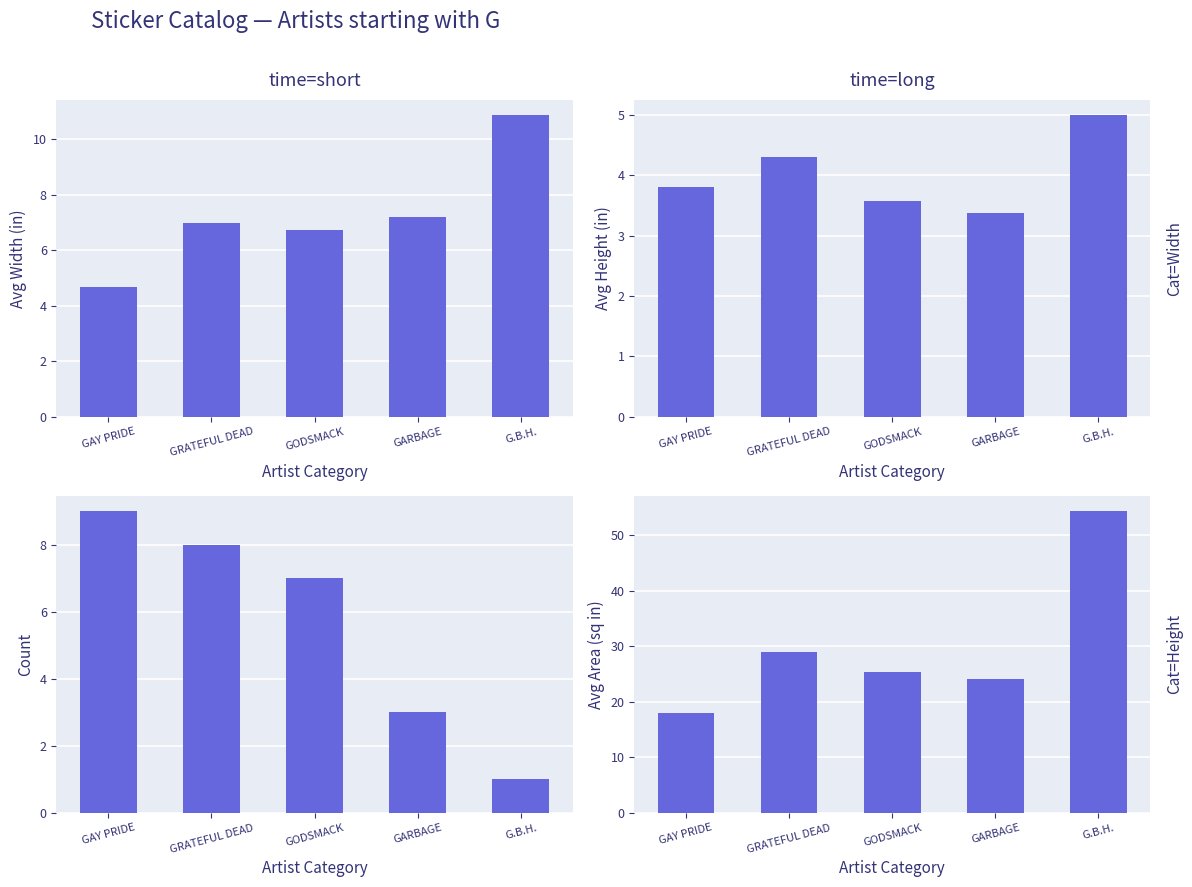

What is the label of the 4th bar from the right?

GRATEFUL DEAD